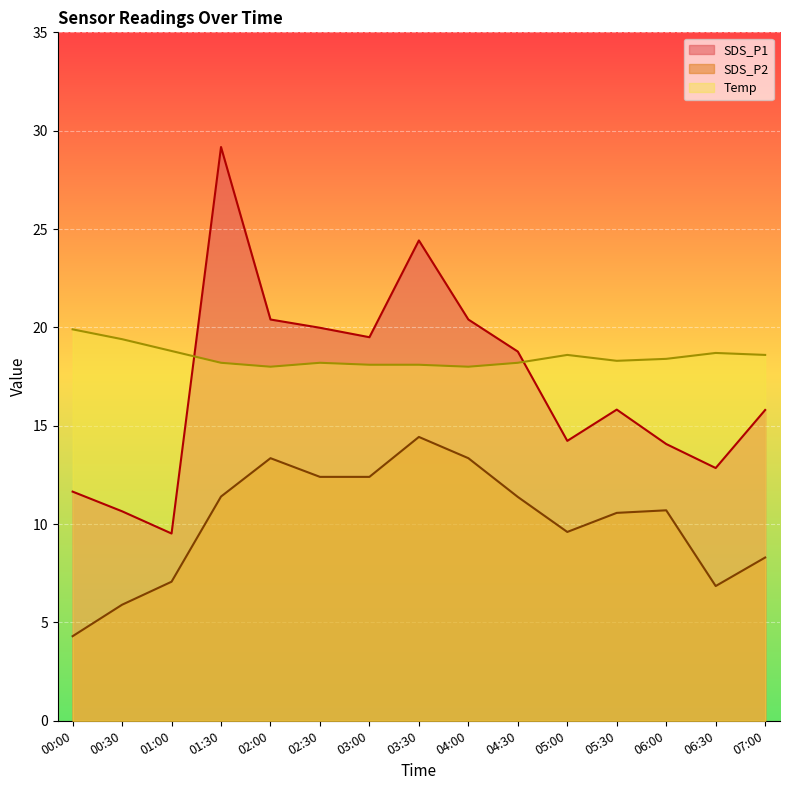

Reading left to right, transcribe all the data shown in this chart.

SDS_P1: 00:00=11.7	00:30=10.7	01:00=9.5	01:30=29.2	02:00=20.4	02:30=20.0	03:00=19.5	03:30=24.4	04:00=20.4	04:30=18.8	05:00=14.2	05:30=15.8	06:00=14.1	06:30=12.8	07:00=15.8
SDS_P2: 00:00=4.3	00:30=5.9	01:00=7.1	01:30=11.4	02:00=13.3	02:30=12.4	03:00=12.4	03:30=14.4	04:00=13.3	04:30=11.4	05:00=9.6	05:30=10.6	06:00=10.7	06:30=6.8	07:00=8.3
Temp: 00:00=19.9	00:30=19.4	01:00=18.8	01:30=18.2	02:00=18.0	02:30=18.2	03:00=18.1	03:30=18.1	04:00=18.0	04:30=18.2	05:00=18.6	05:30=18.3	06:00=18.4	06:30=18.7	07:00=18.6